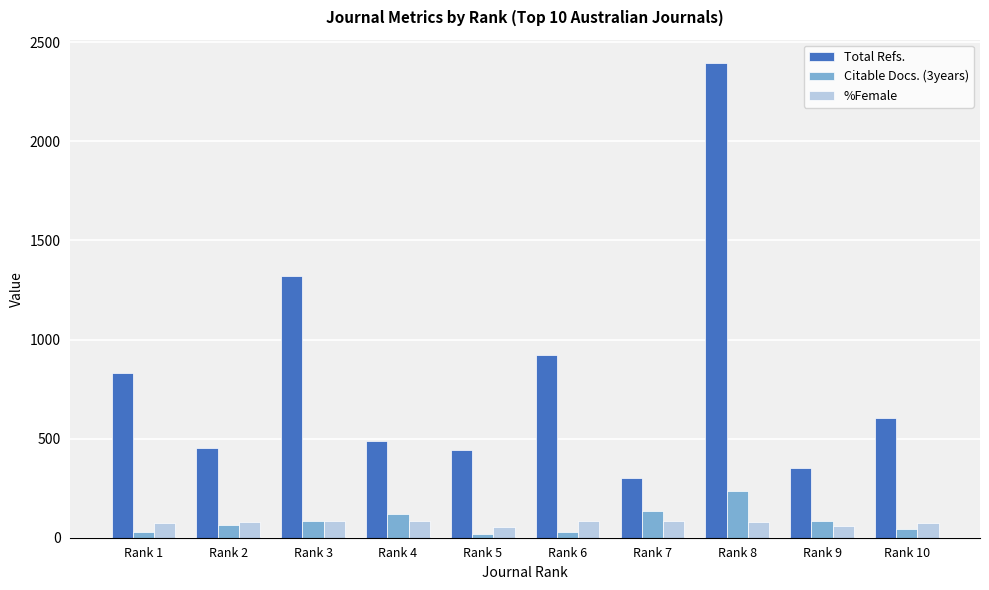

Between Rank 3 and Rank 6, which series saw the biggest shift?

Total Refs.